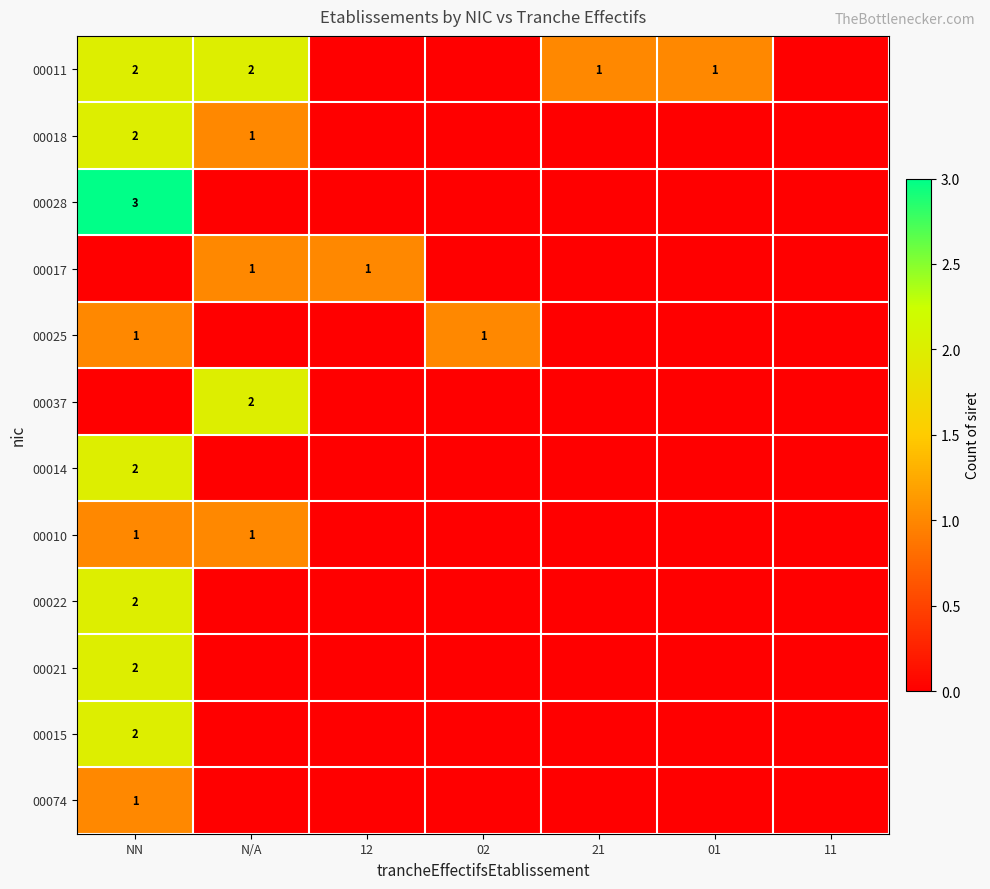

At which category is the sum across all series the highest?

NN